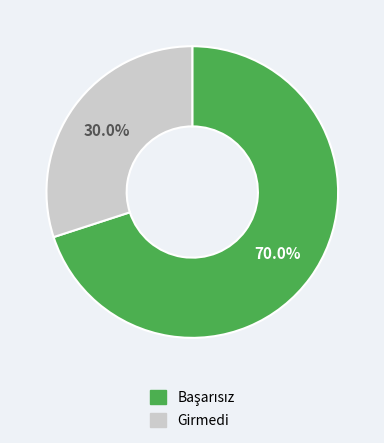

Is it true that Girmedi is 30% of the pie?

True